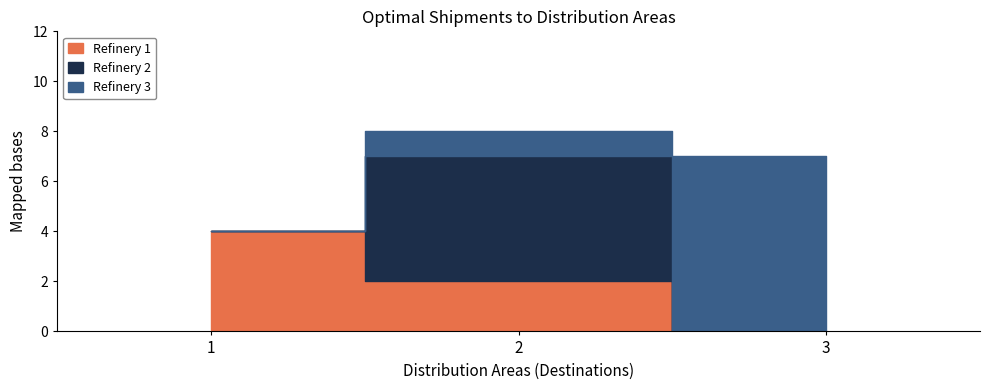

Between 3 and 2, which is larger?

2